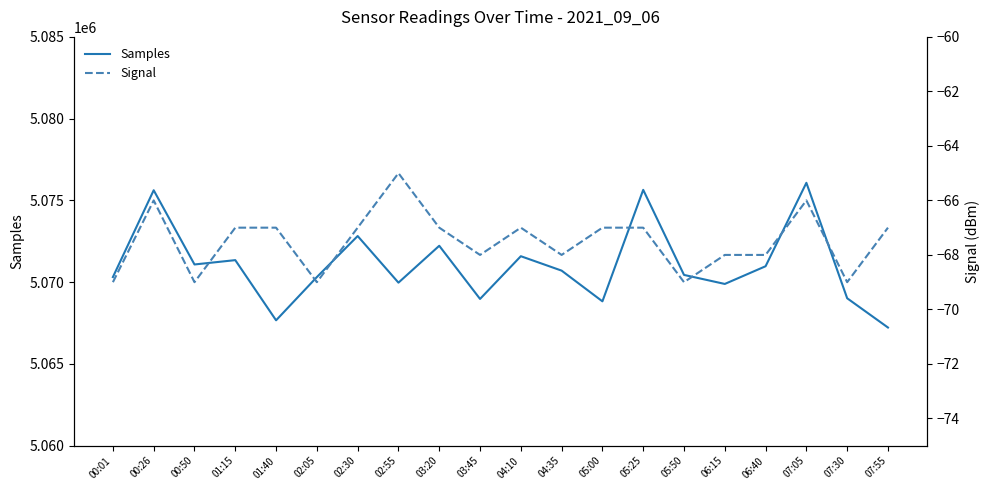

True or false: Samples has a value of 5069971 at 02:55.

True